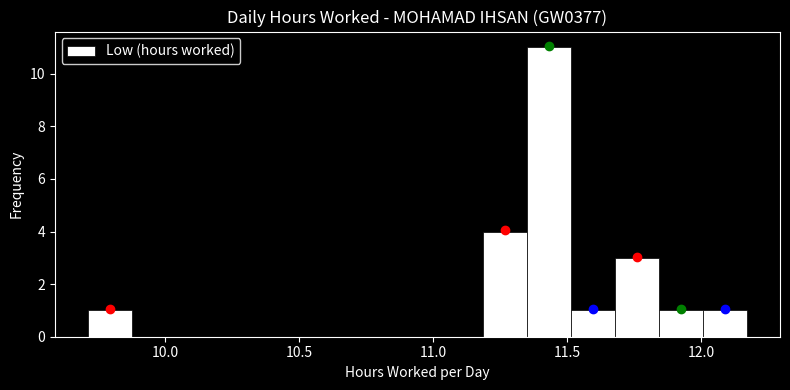

Around what value on the x-axis is the tallest bar? Give the approximate position of its centre, as read against the axis.

11.45